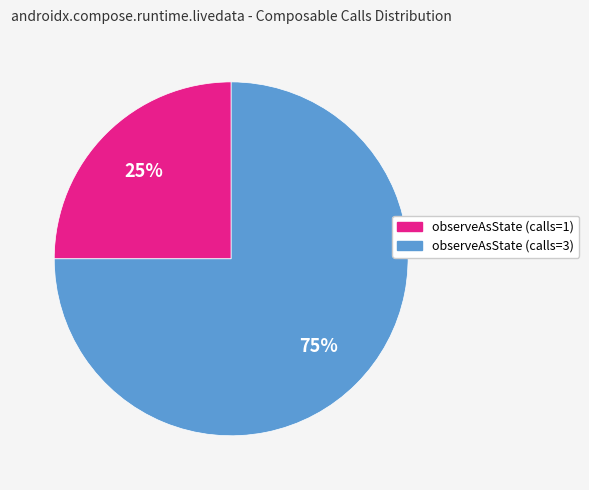

To the nearest percent, what percentage of the pie is observeAsState (calls=1)?

25%